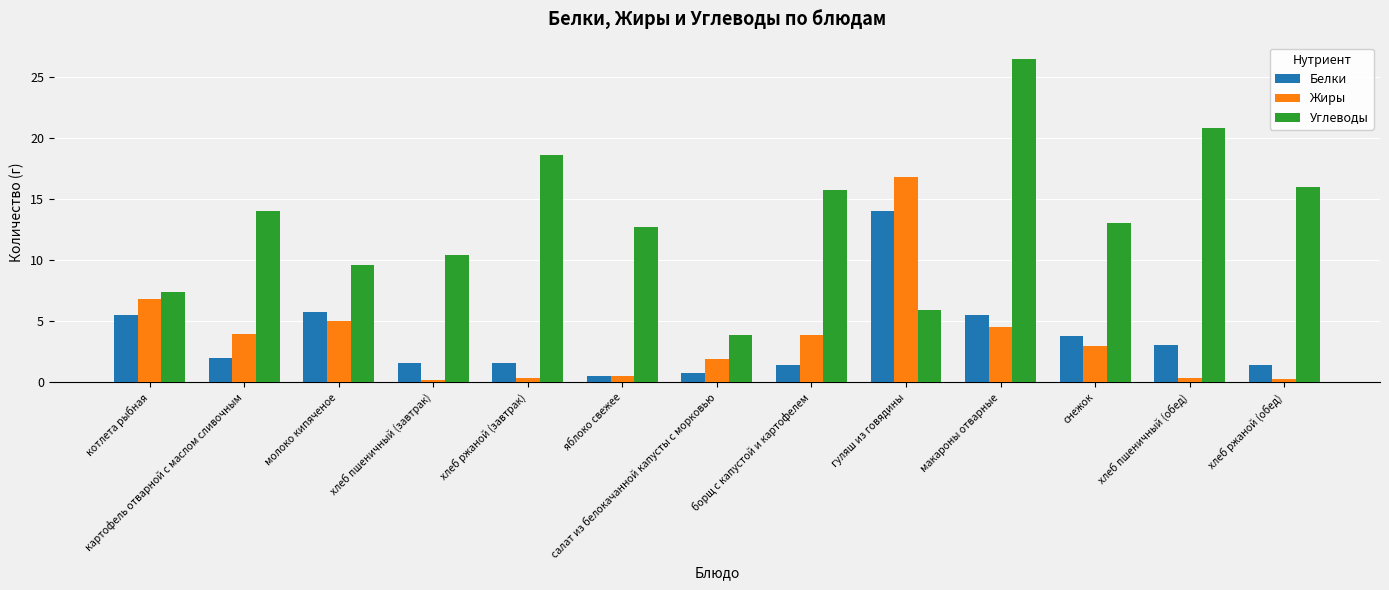

Which series has the largest range (max minus min)?

Углеводы